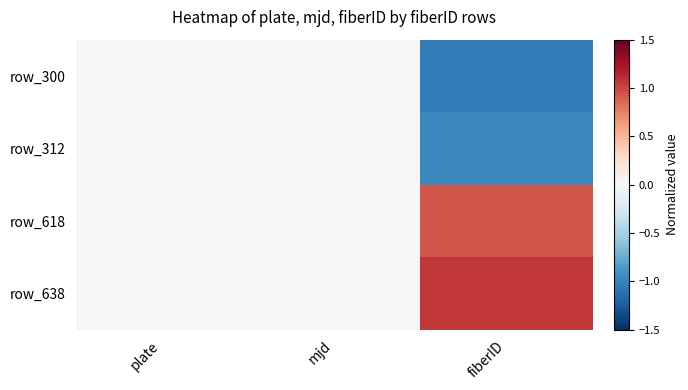

At how many categories does at least one series exceed 0?

1